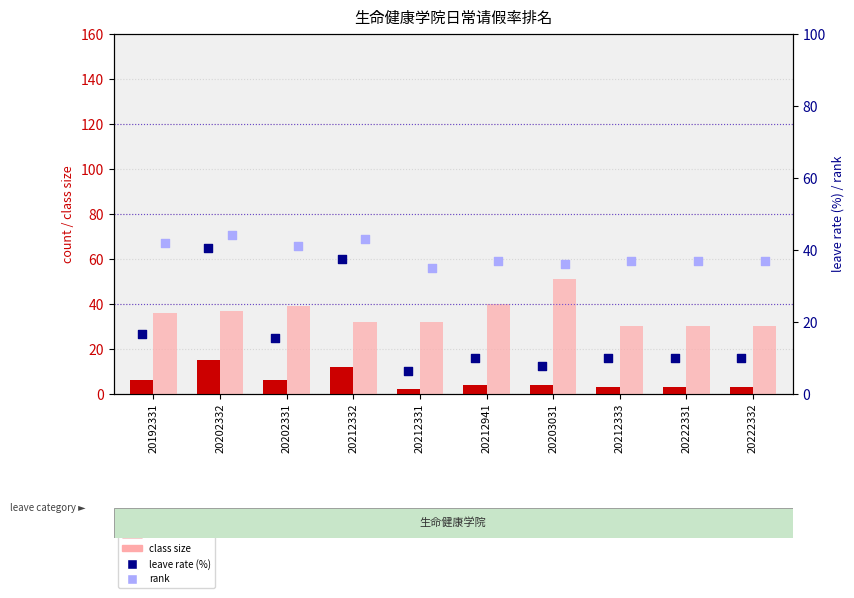

Which series has the widest spread of Y values?

leave rate (%)